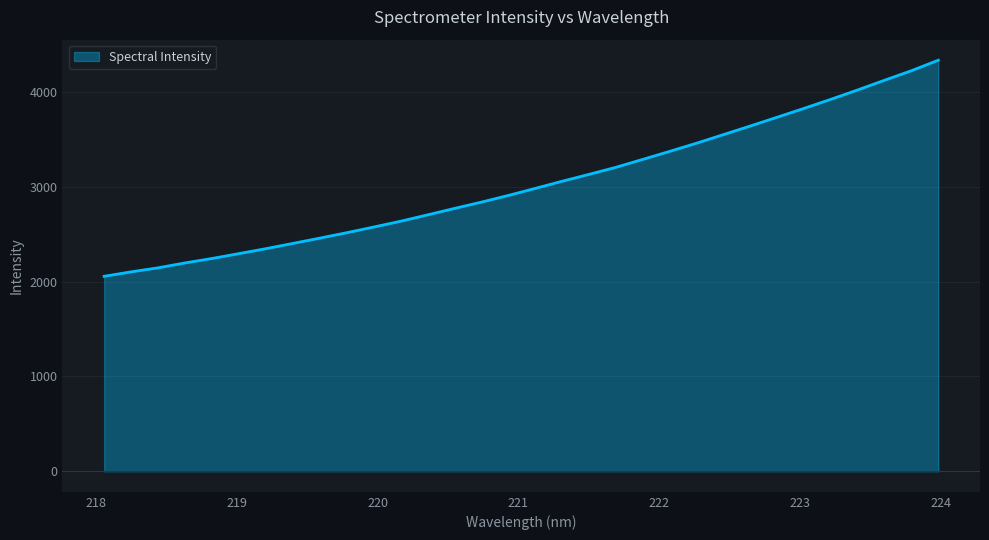

How many values are below 2983?

16